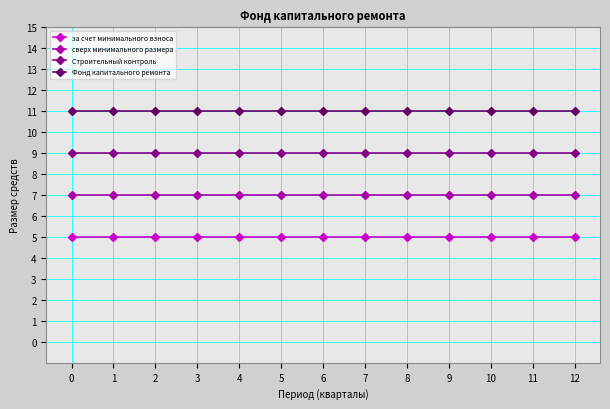

Reading left to right, what are all the values shown in this chart?

за счет минимального взноса: 0=5	1=5	2=5	3=5	4=5	5=5	6=5	7=5	8=5	9=5	10=5	11=5	12=5
сверх минимального размера: 0=7	1=7	2=7	3=7	4=7	5=7	6=7	7=7	8=7	9=7	10=7	11=7	12=7
Строительный контроль: 0=9	1=9	2=9	3=9	4=9	5=9	6=9	7=9	8=9	9=9	10=9	11=9	12=9
Фонд капитального ремонта: 0=11	1=11	2=11	3=11	4=11	5=11	6=11	7=11	8=11	9=11	10=11	11=11	12=11